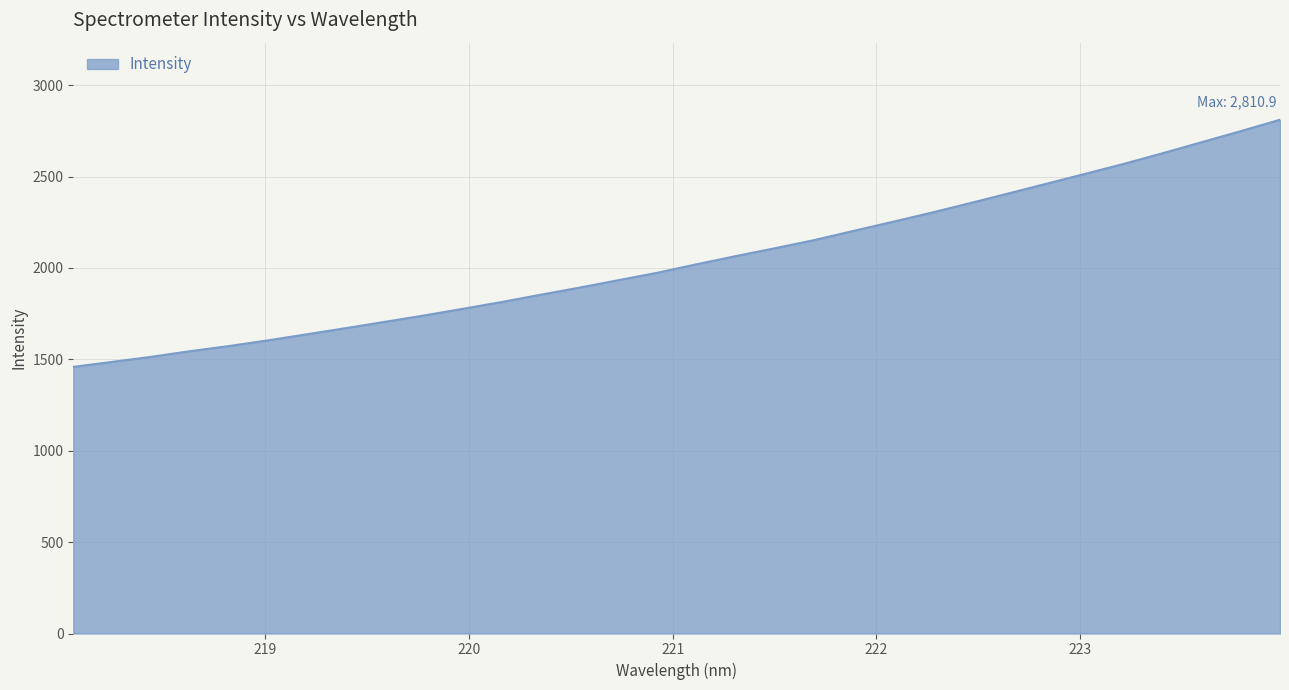

What is the maximum value shown in the chart?

2810.9